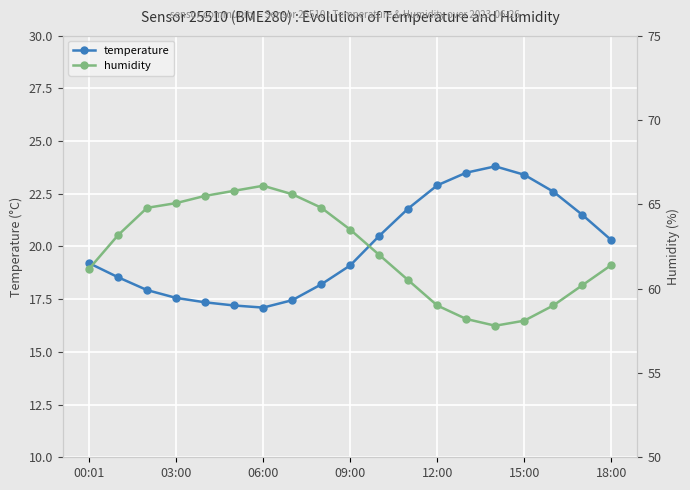

The value of temperature at 03:00 is 17.6. True or false?

True